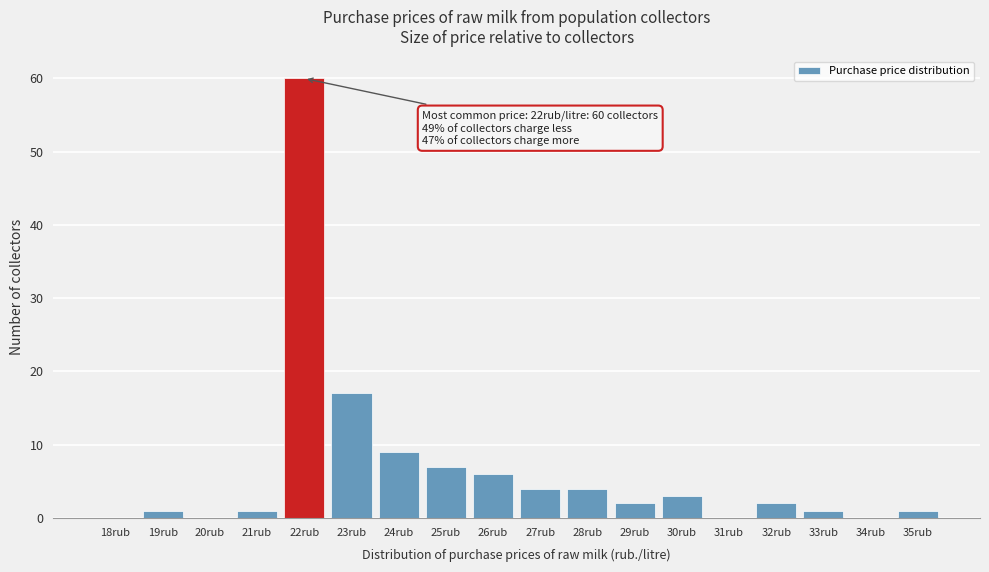

Reading left to right, transcribe all the data shown in this chart.

18rub=0	19rub=1	20rub=0	21rub=1	22rub=60	23rub=17	24rub=9	25rub=7	26rub=6	27rub=4	28rub=4	29rub=2	30rub=3	31rub=0	32rub=2	33rub=1	34rub=0	35rub=1